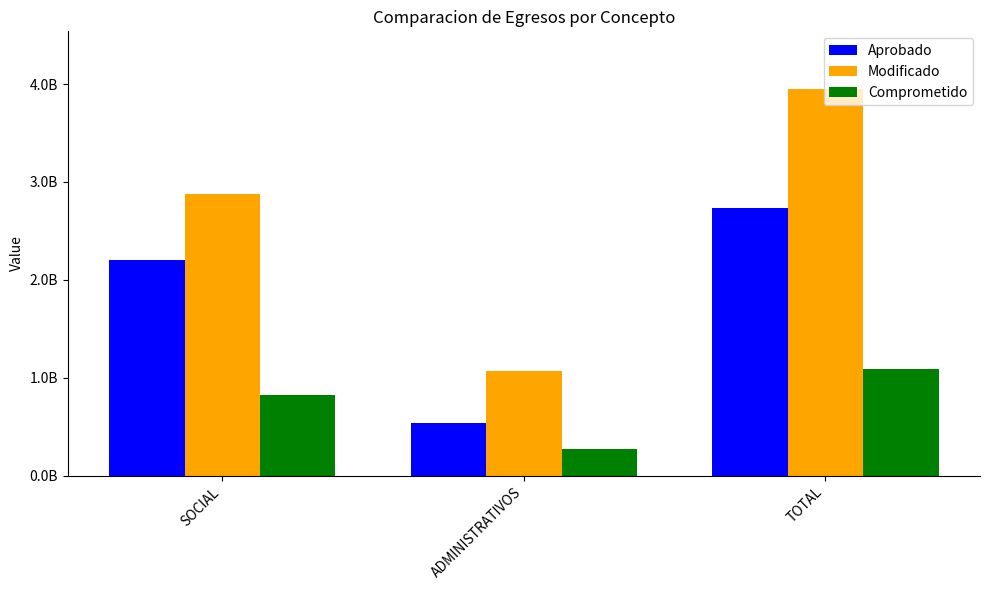

Are the bars horizontal?

No